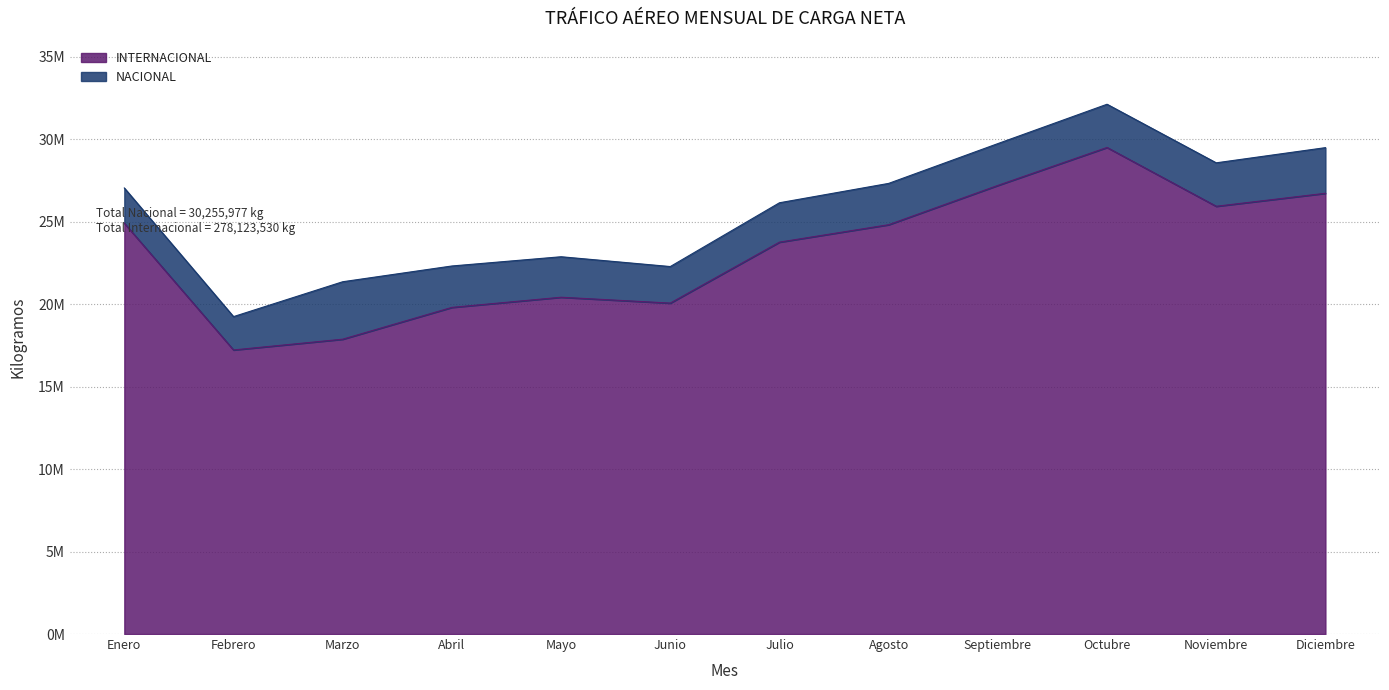

Which category has the highest value across all series?

Octubre